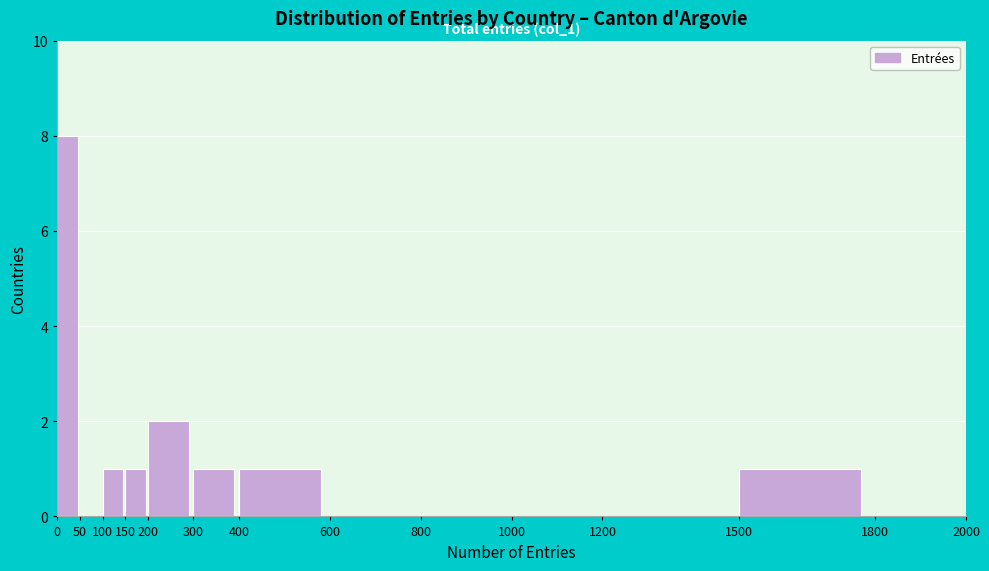

Which range on the x-axis has the tallest bar?

0 to 50